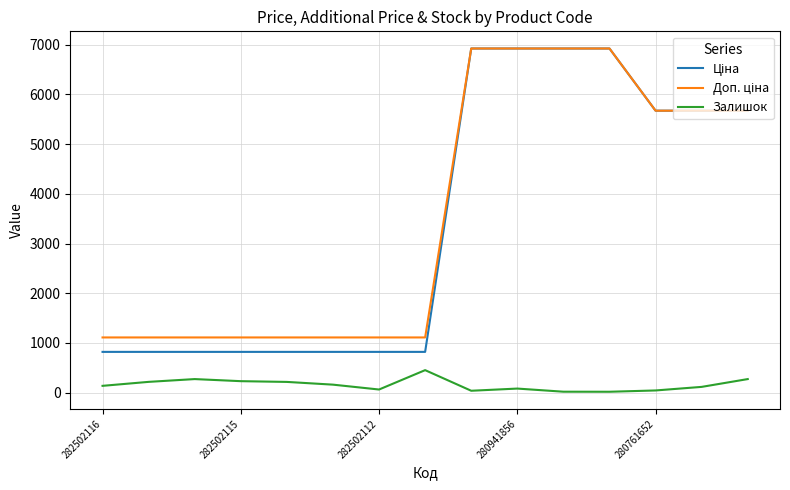

What is the greatest value displayed?

6925.7